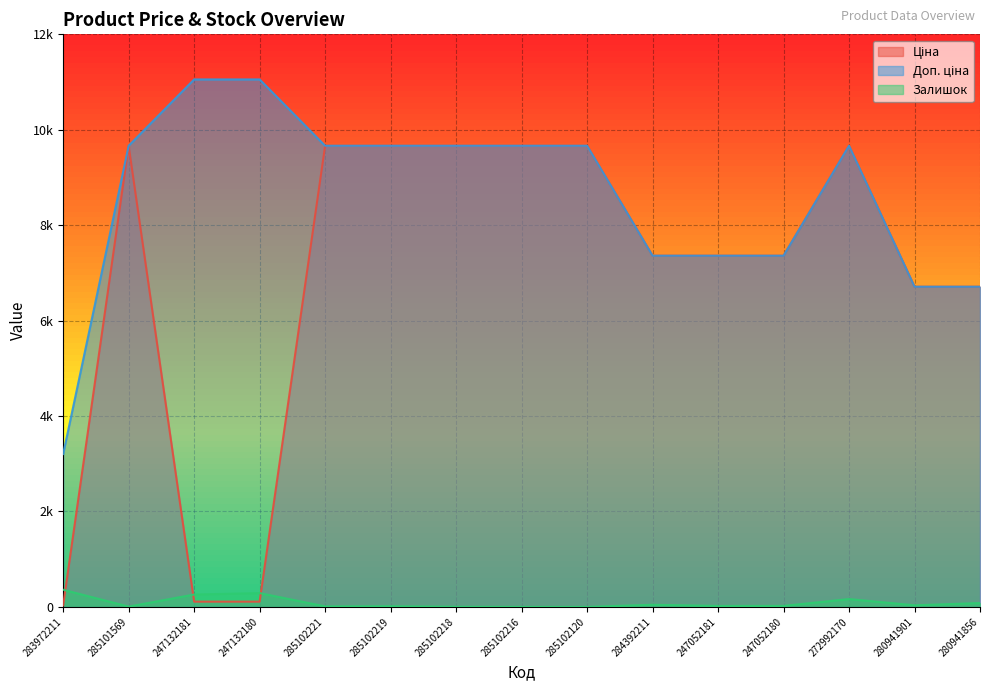

What is the difference between the second highest and second lowest values in the Залишок series?

290.0